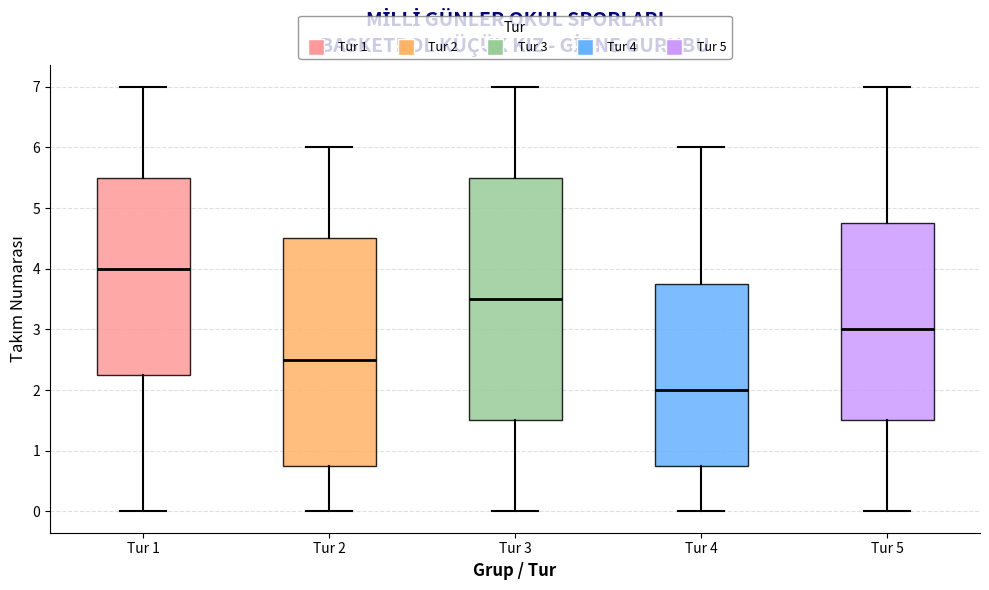

Reading left to right, read every box against the y-axis: the position of its median line, the range the box covers, and the ends of its whiskers. The values are not printed on the chart, so give them approximately, as read against the axis.

Tur 1: median 4.0, box 2.3 to 5.5, whiskers 0.0 to 7.0
Tur 2: median 2.5, box 0.8 to 4.5, whiskers 0.0 to 6.0
Tur 3: median 3.5, box 1.5 to 5.5, whiskers 0.0 to 7.0
Tur 4: median 2.0, box 0.8 to 3.8, whiskers 0.0 to 6.0
Tur 5: median 3.0, box 1.5 to 4.8, whiskers 0.0 to 7.0